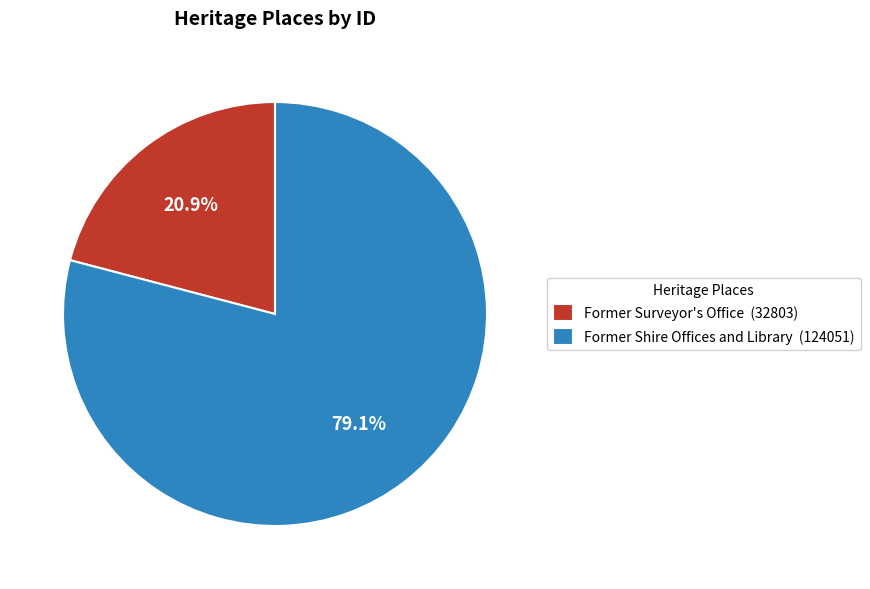

To the nearest percent, what portion does Former Surveyor's Office represent?

21%